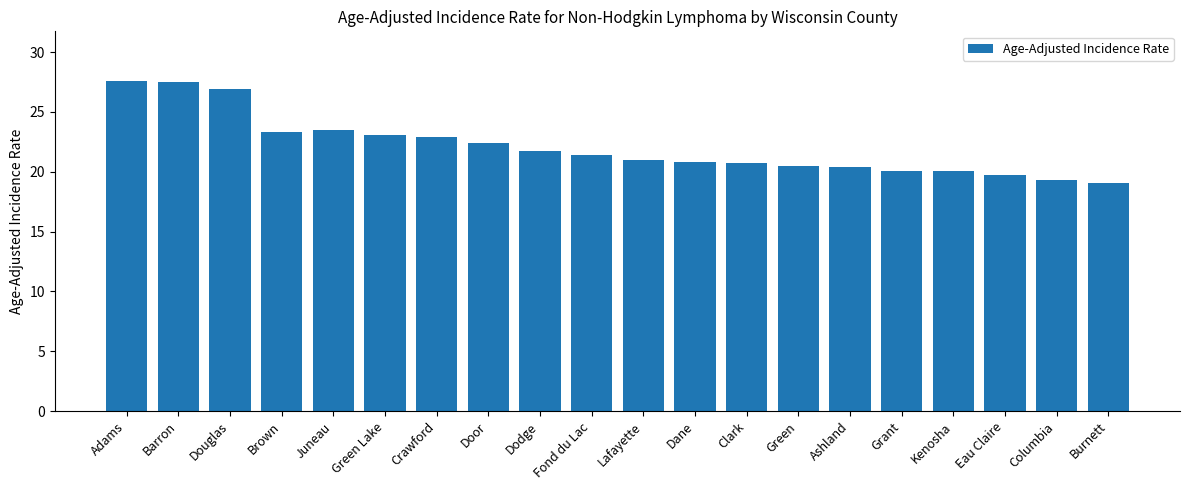

Count the number of data series in this chart.

1